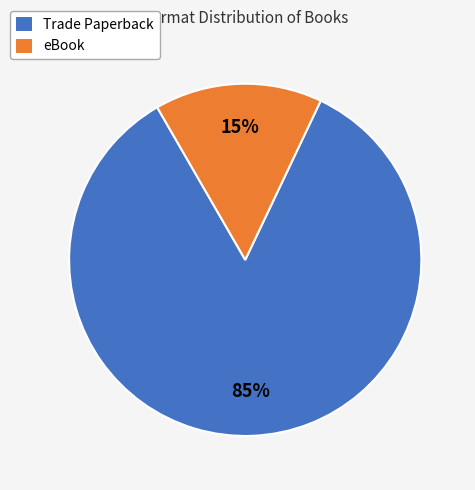

To the nearest percent, what percentage of the pie is eBook?

15%